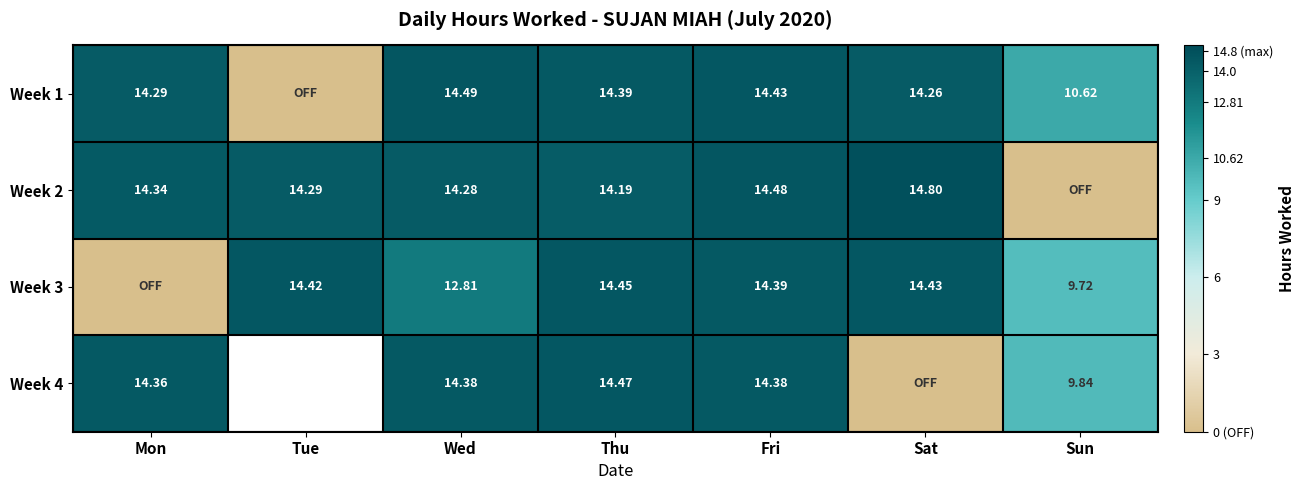

What value does the Week 2 series have at Fri?

14.5